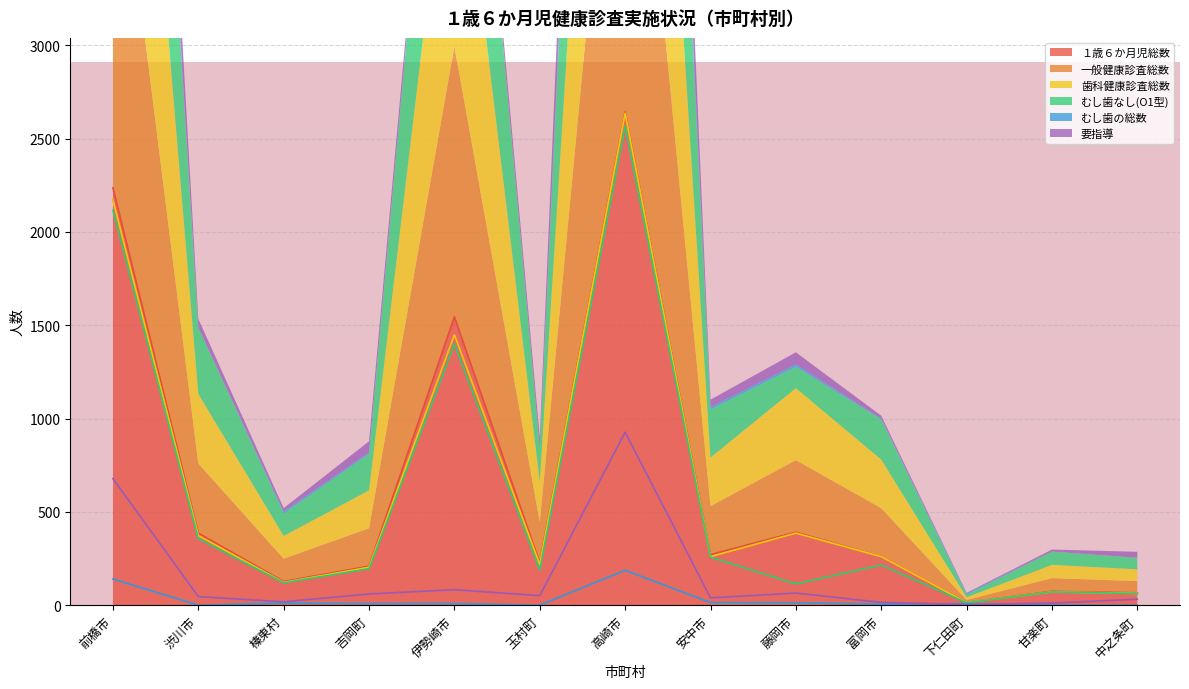

What is the average value of the 要指導 series?

156